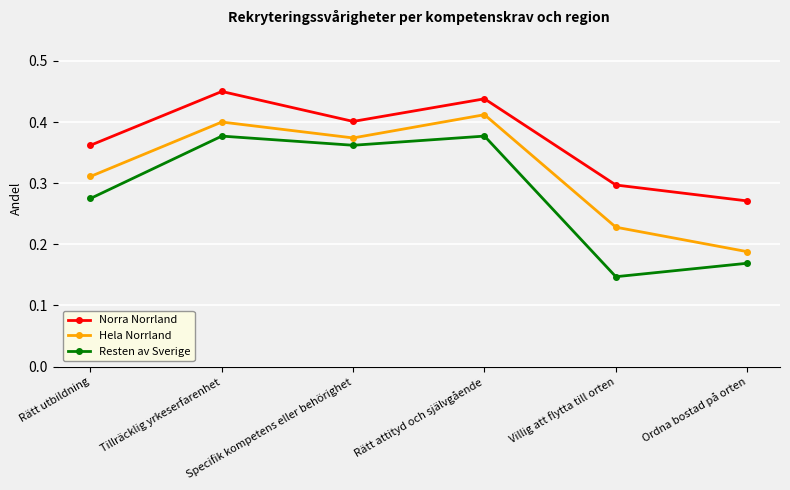

What is the sum of all Hela Norrland values?

1.9